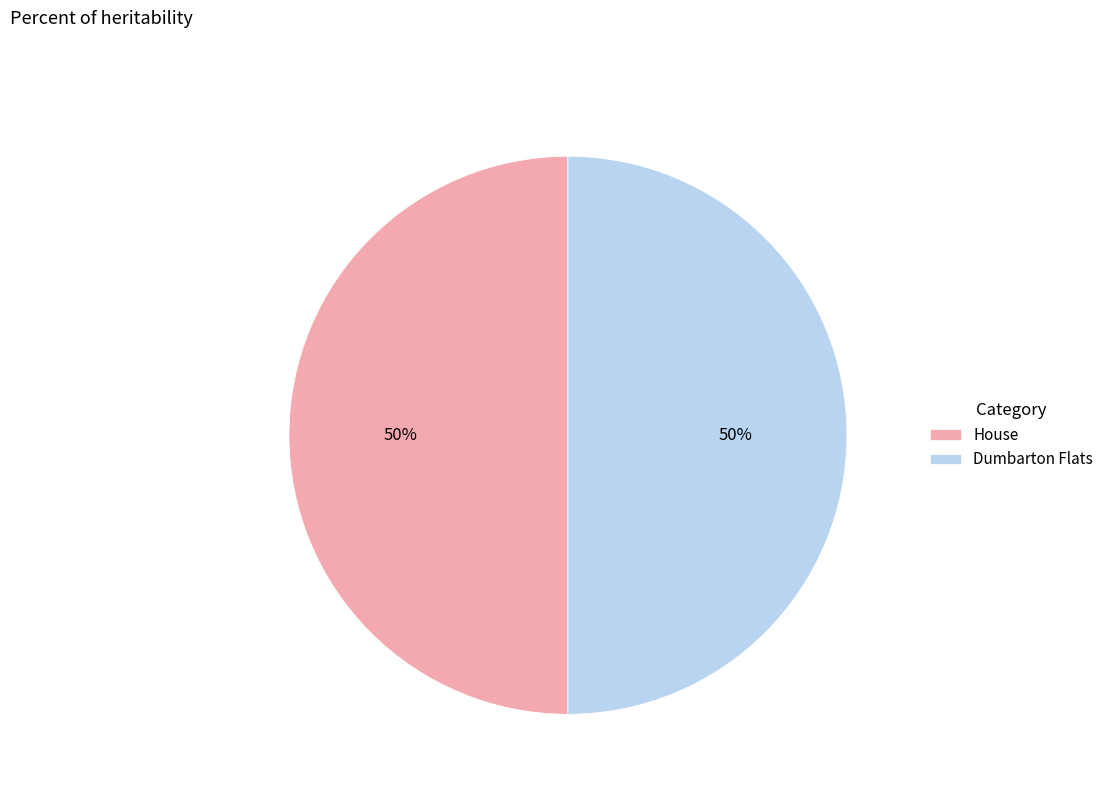

To the nearest percent, what portion does House represent?

50%